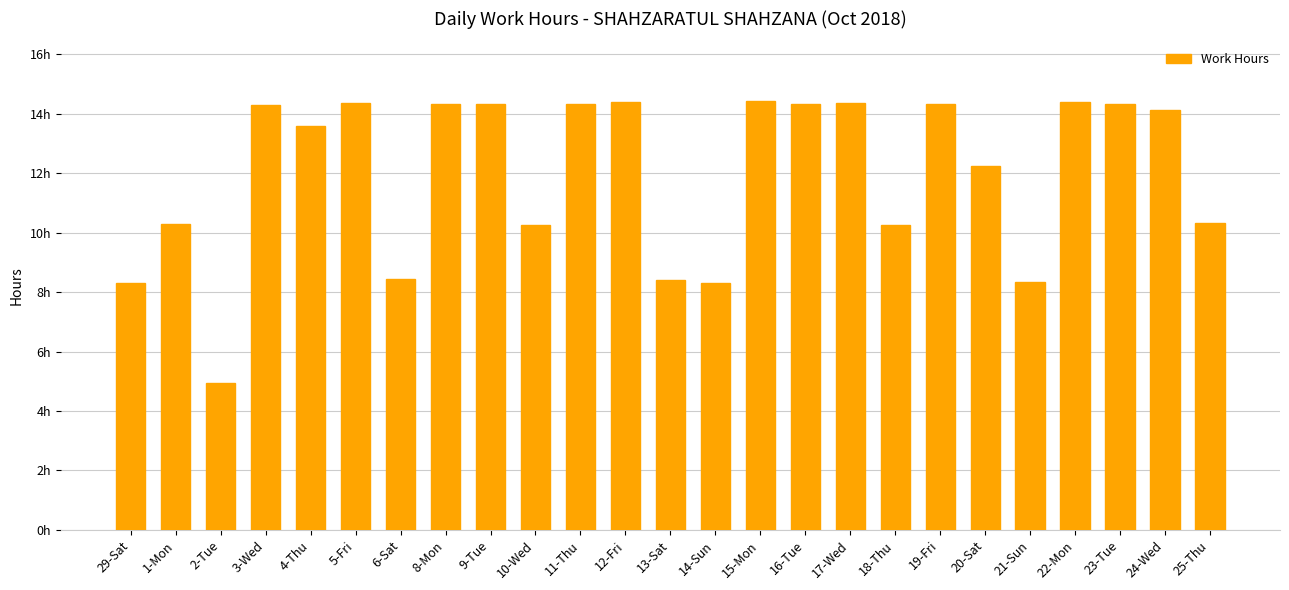

The chart shows a value of 12.2 at 20-Sat. True or false?

True